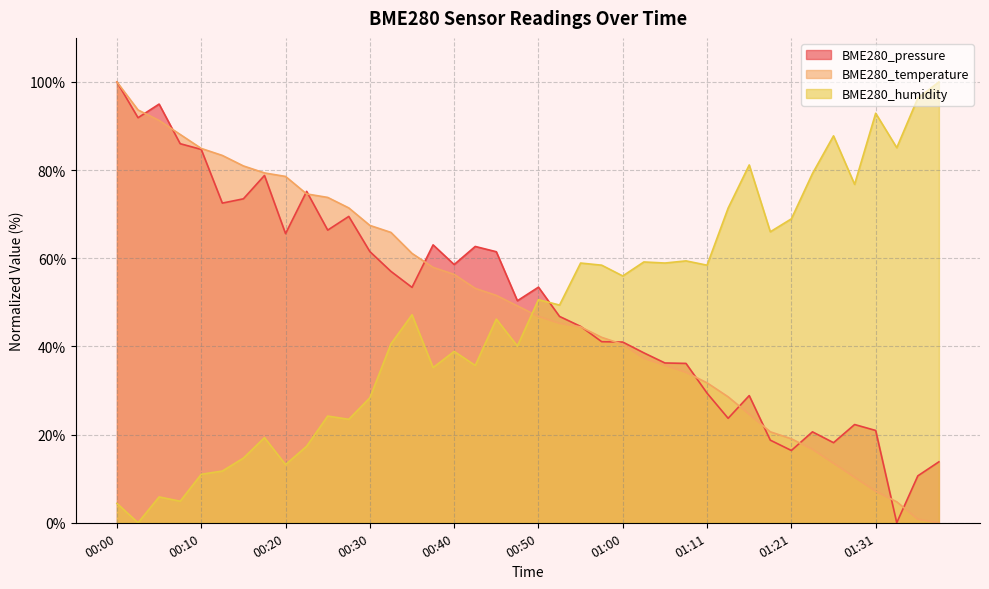

At which label does BME280_humidity first exceed 49?

00:50